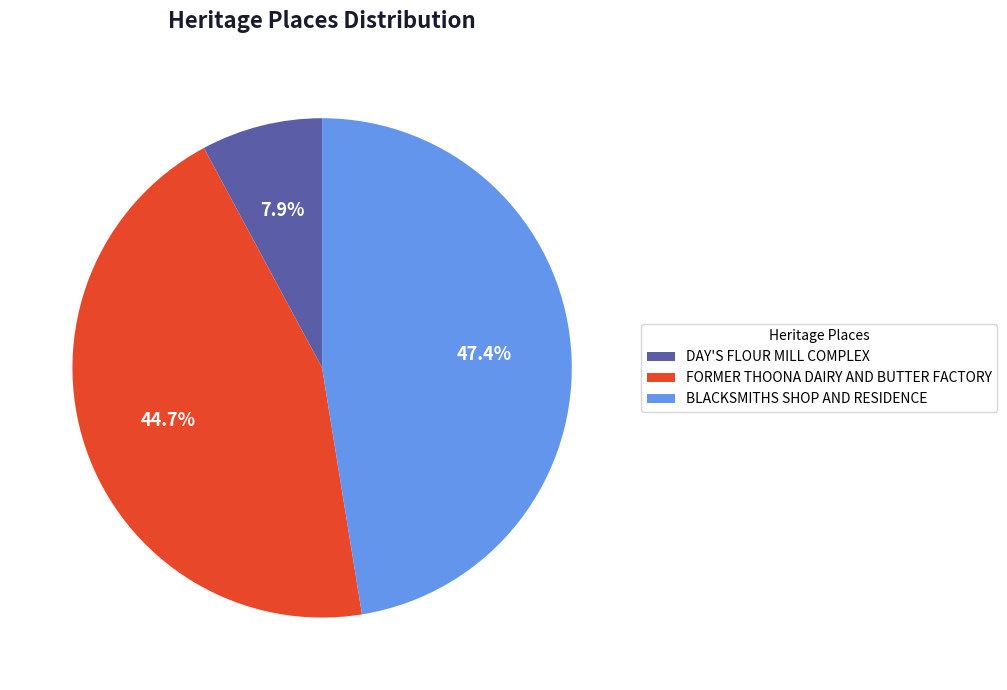

Between BLACKSMITHS SHOP AND RESIDENCE and DAY'S FLOUR MILL COMPLEX, which is larger?

BLACKSMITHS SHOP AND RESIDENCE